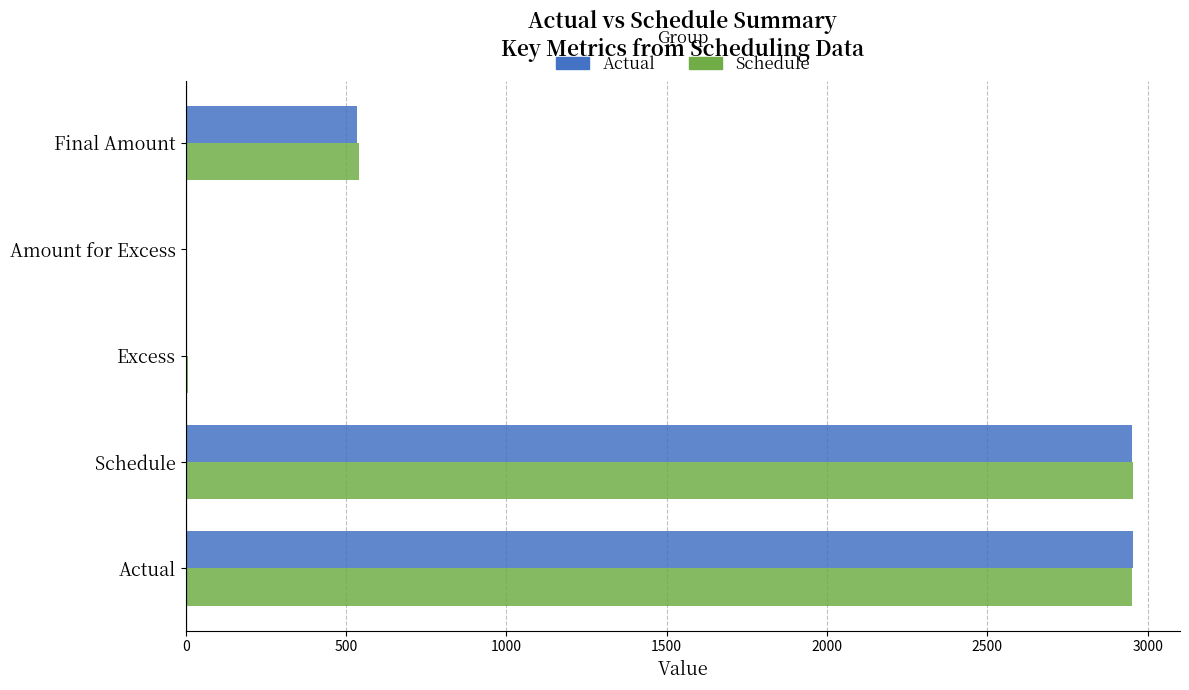

Is it true that Schedule equals 540.0 at Final Amount?

True